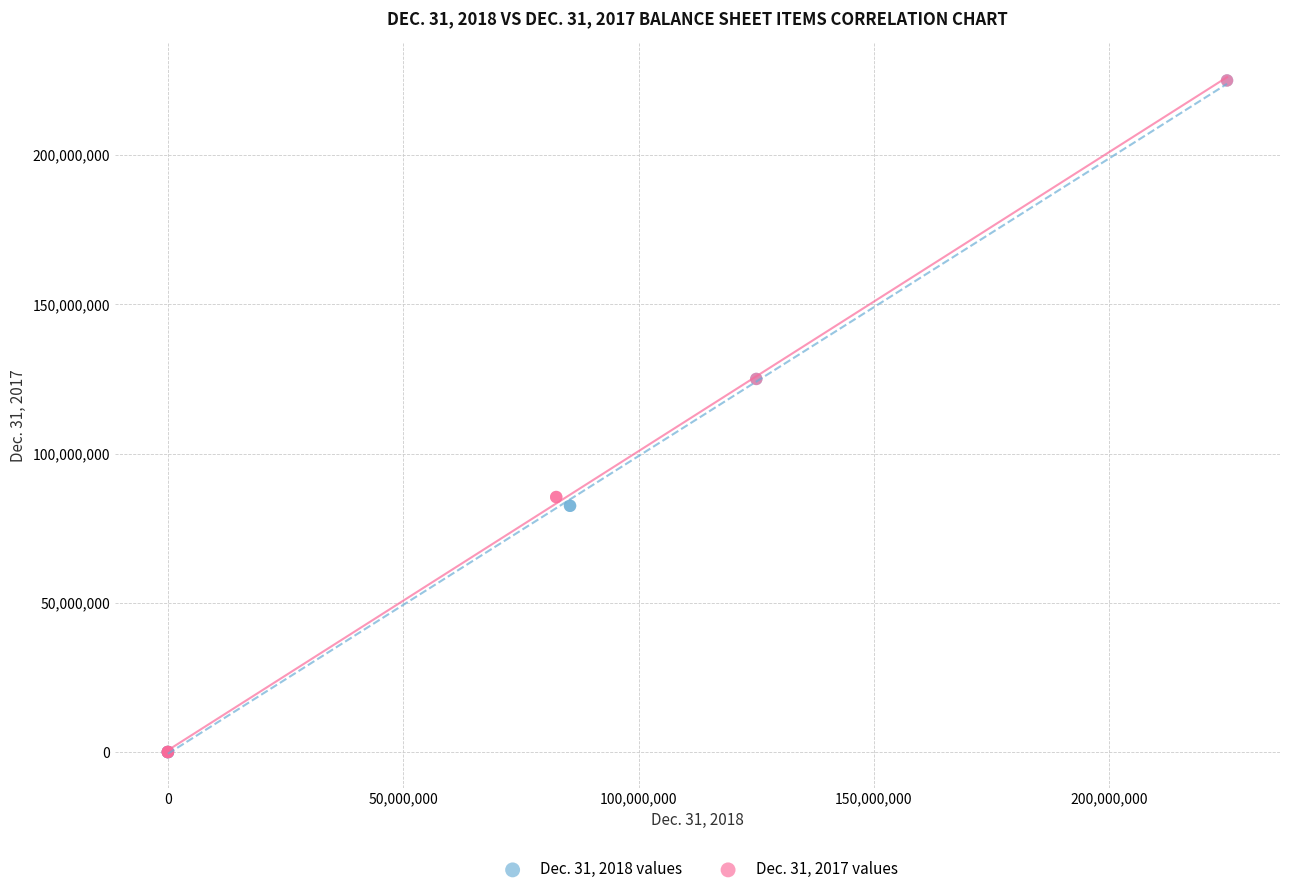

What are all the series names shown in the legend?

Dec. 31, 2018 values, Dec. 31, 2017 values